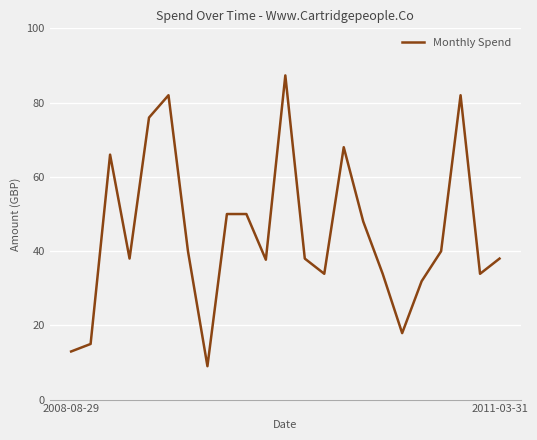

What is the smallest value displayed?

9.0